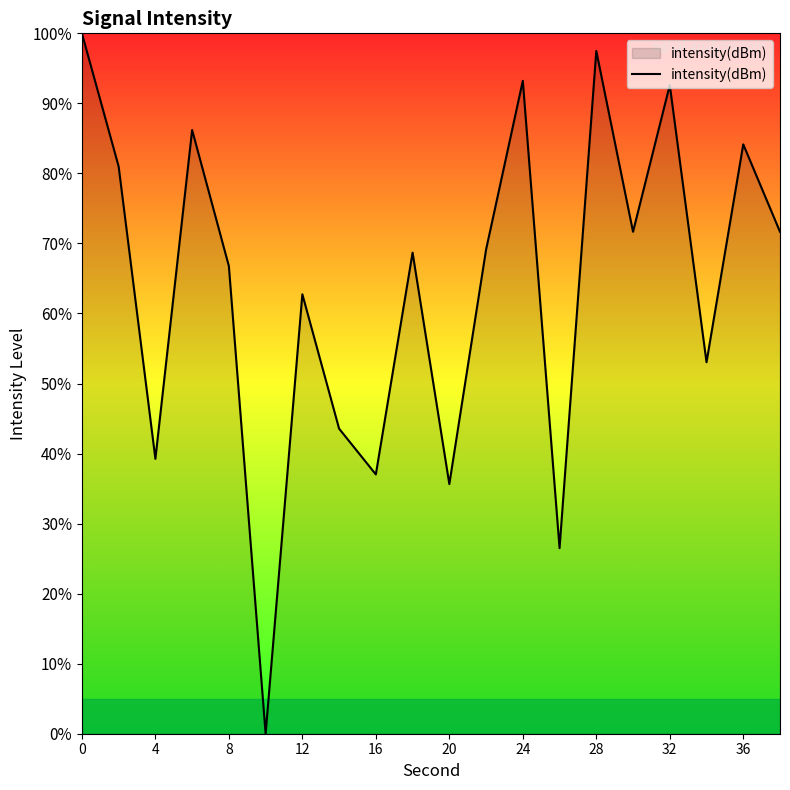

What is the greatest value displayed?

100.0